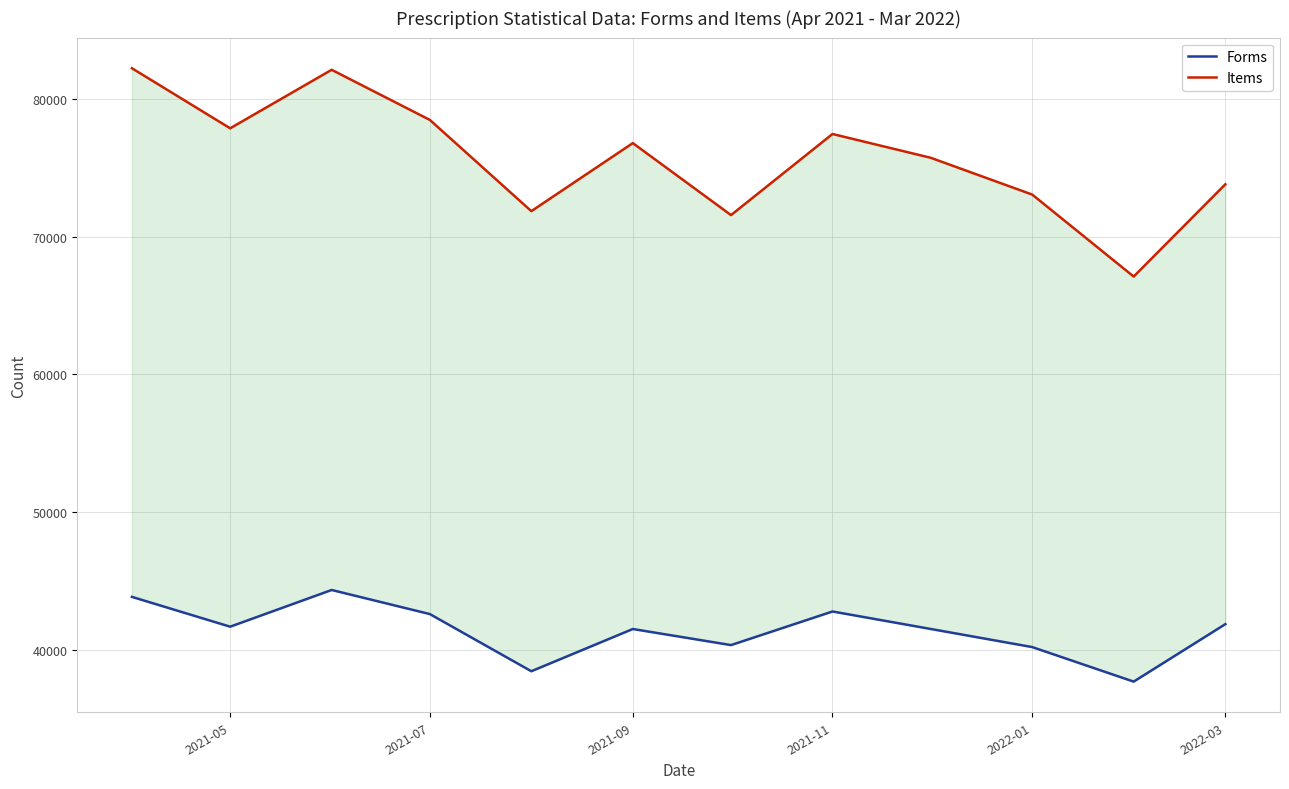

Rank the series by their average value, from highest to lowest.

Items, Forms